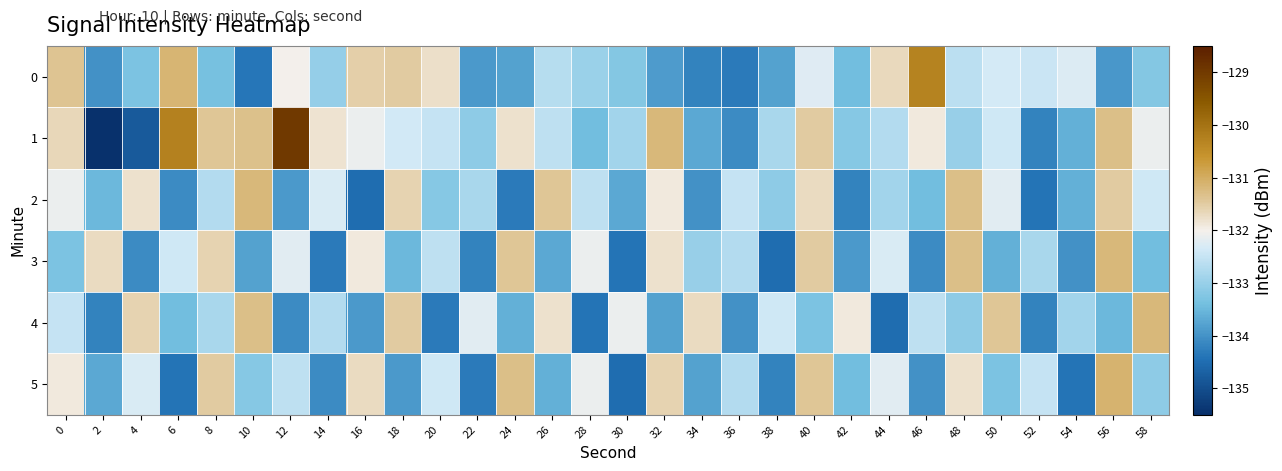

Which series has the largest range (max minus min)?

1